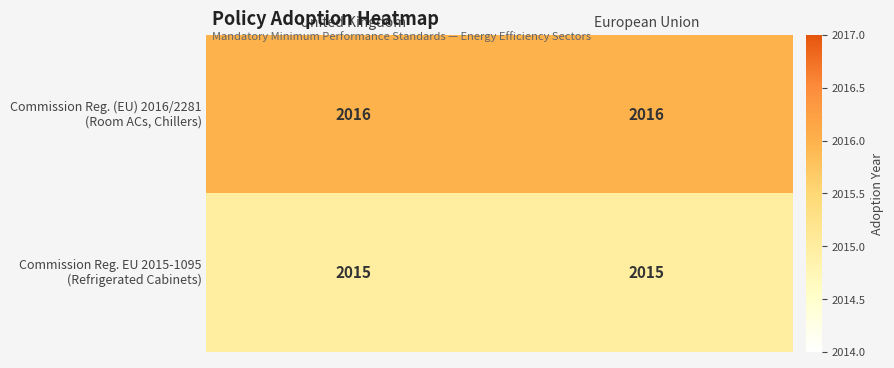

What is the total value across all series at European Union?

4031